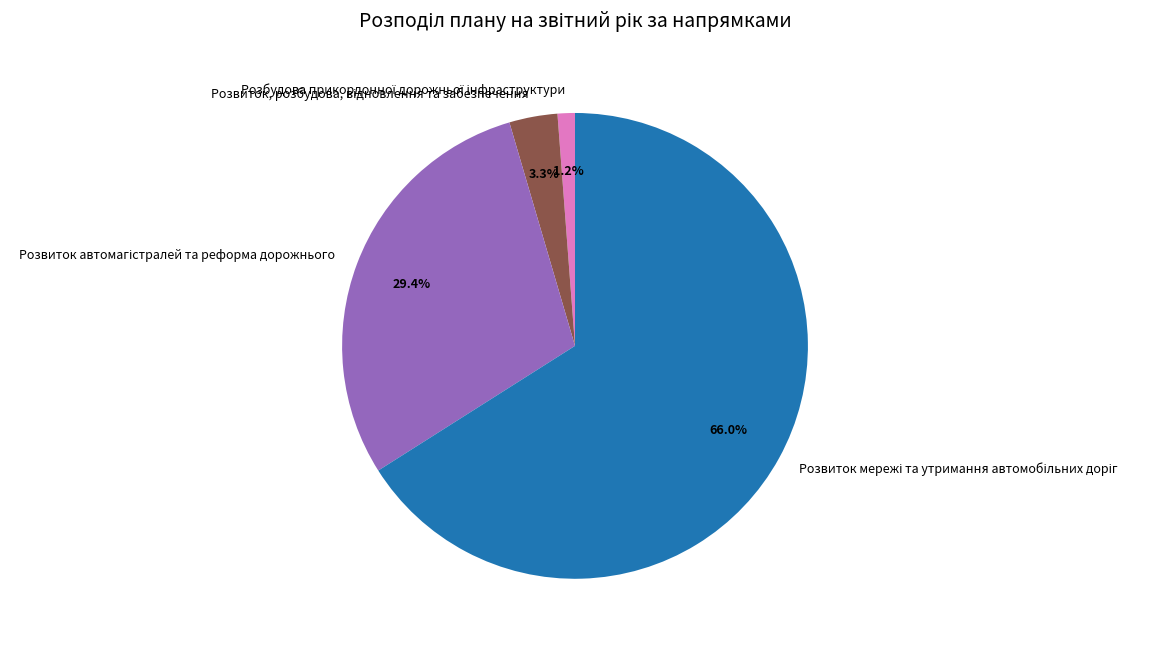

What percentage is the Розбудова прикордонної дорожньої інфраструктури slice, to the nearest percent?

1%